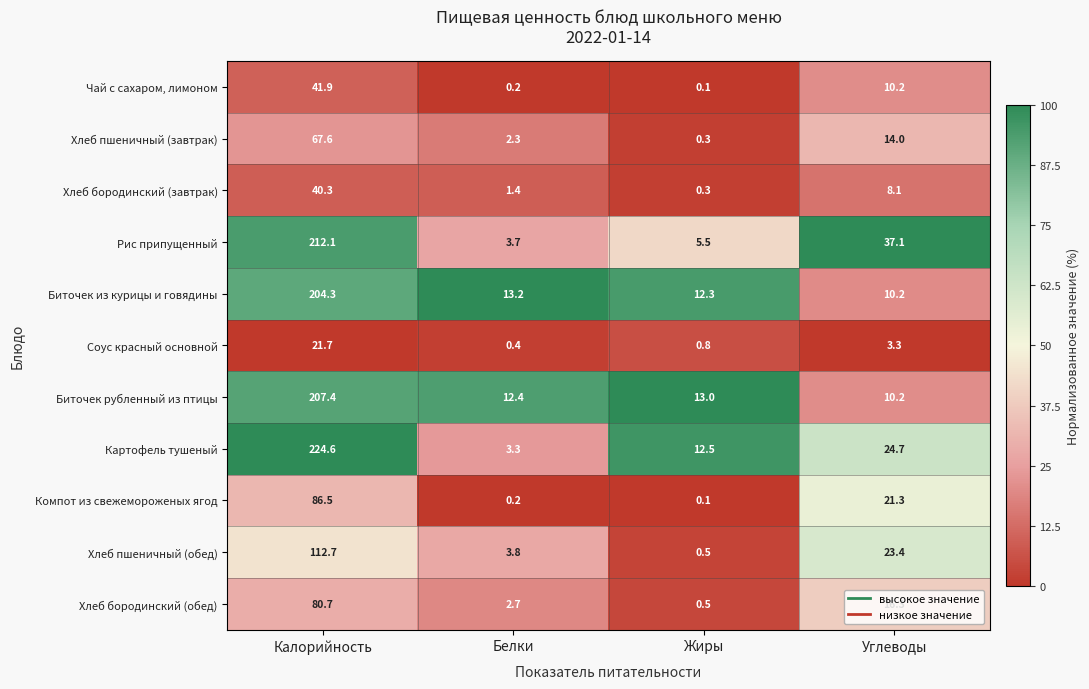

The Рис припущенный series shows 37.1 at Углеводы. True or false?

True